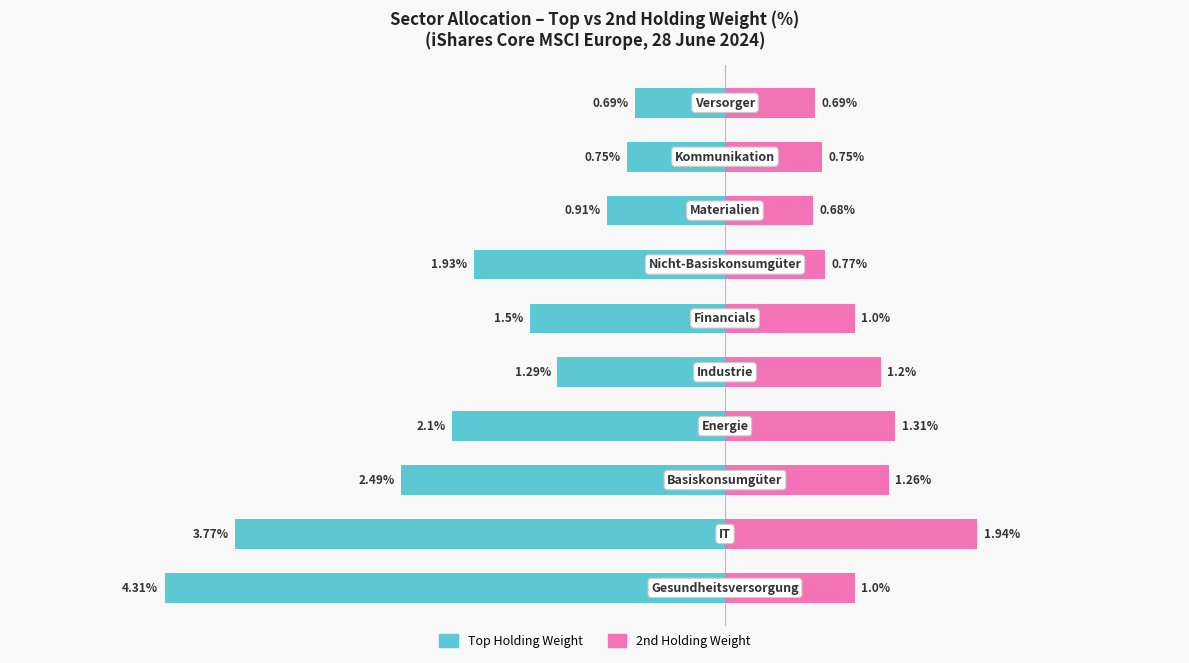

What are all the series names shown in the legend?

Top Holding Weight, 2nd Holding Weight